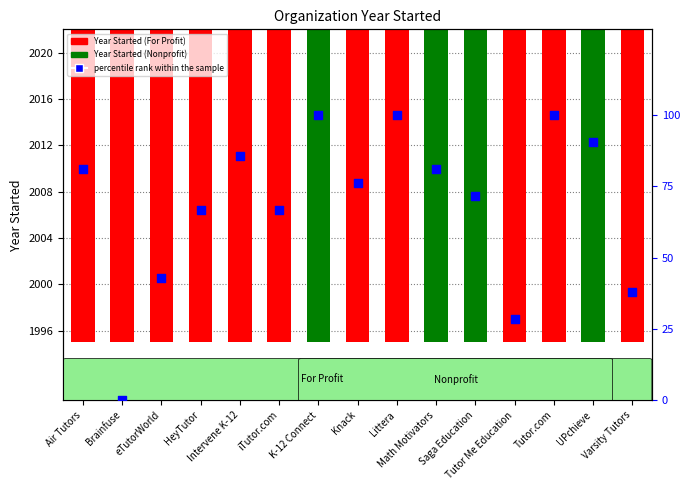

What is the ratio of the value at UPchieve to the value at Saga Education?

1.3